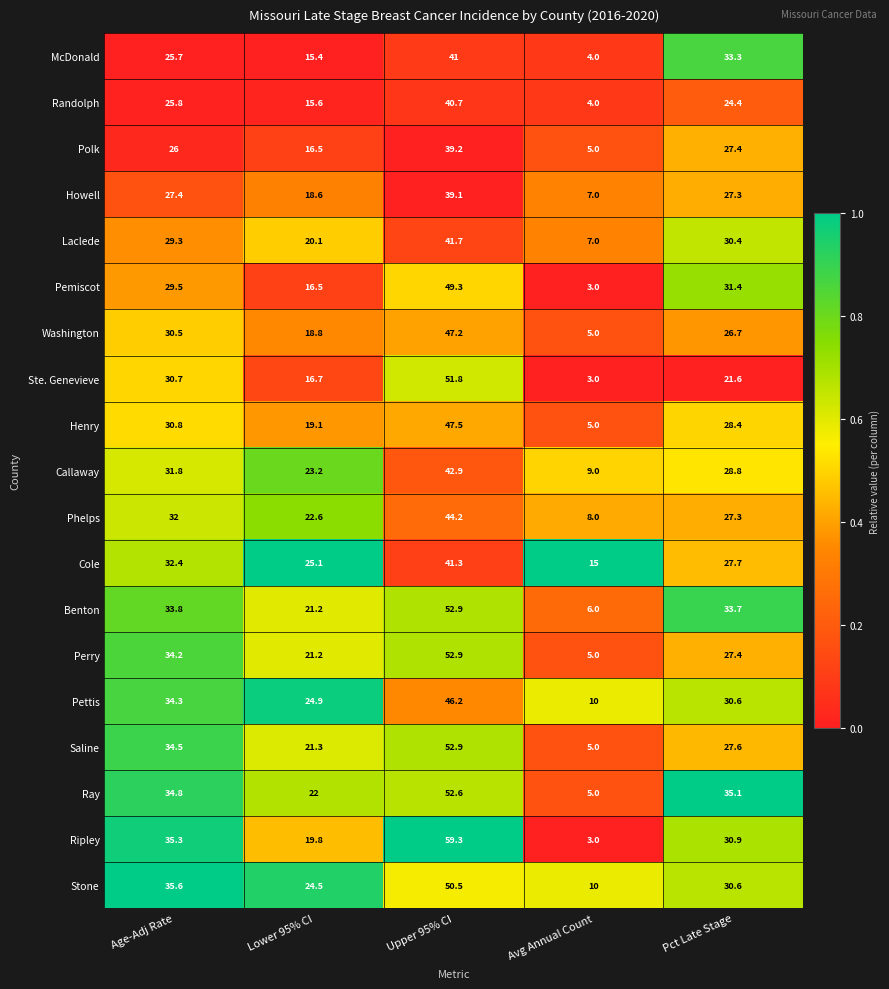

What is the approximate value of Howell at Pct Late Stage?

27.3